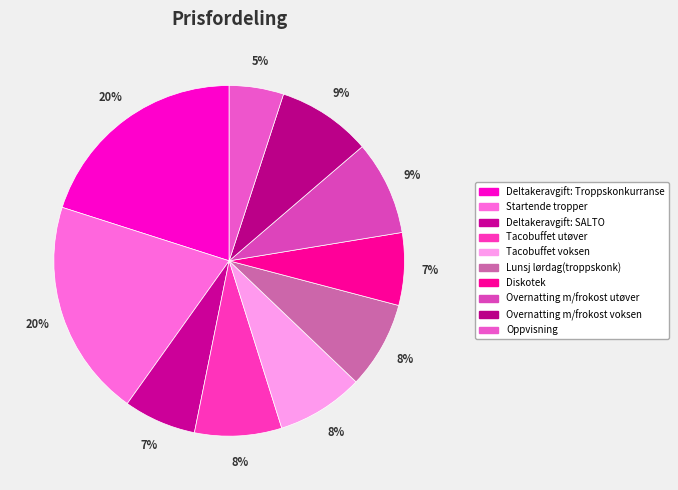

To the nearest percent, what is the difference between the Startende tropper and Lunsj lørdag(troppskonk) slice percentages?

12%